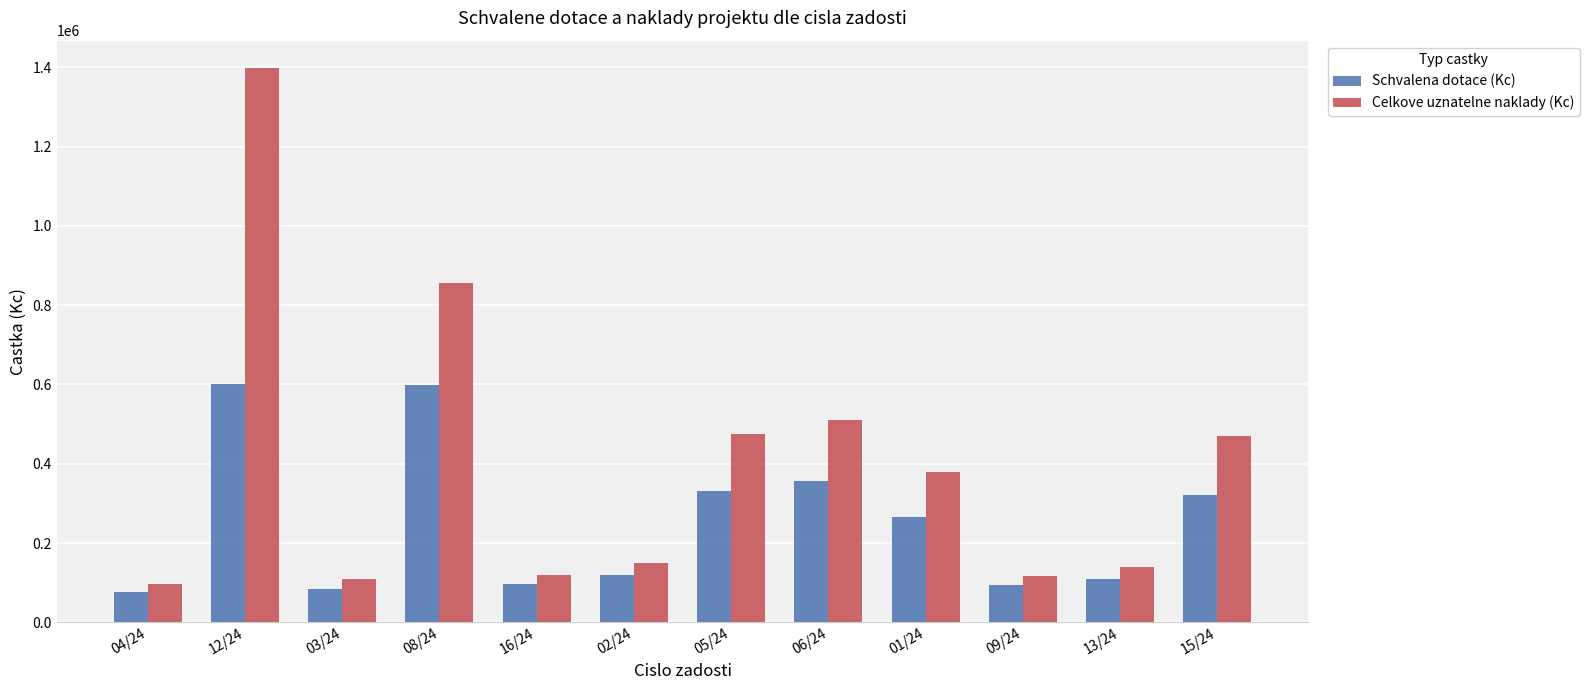

Between 08/24 and 06/24, which series saw the biggest shift?

Celkove uznatelne naklady (Kc)